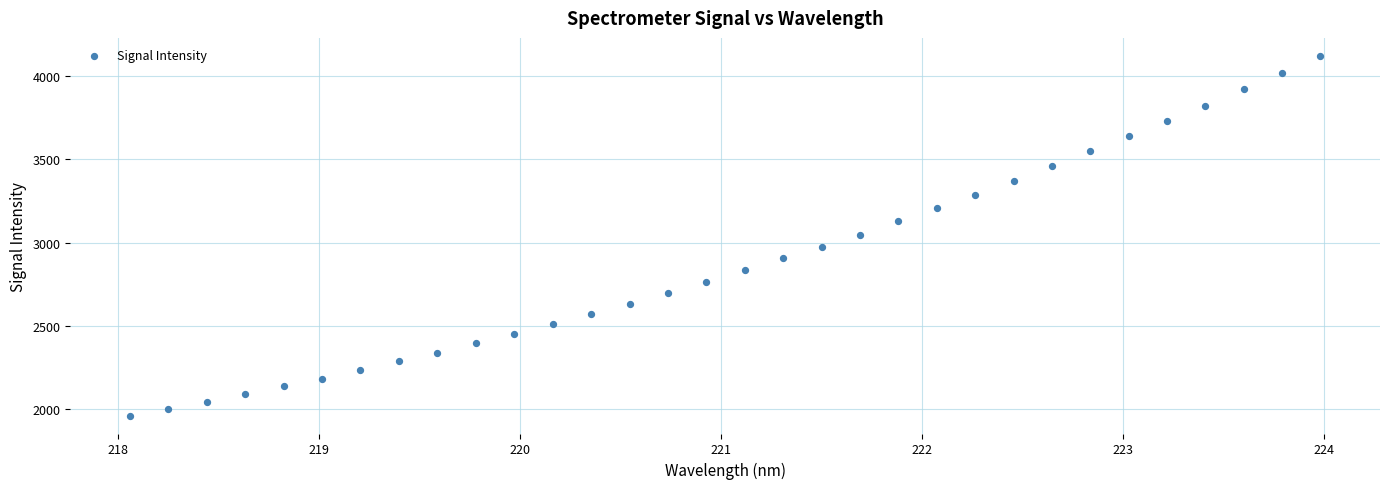

What is the range of X values (max minus min)?

5.9